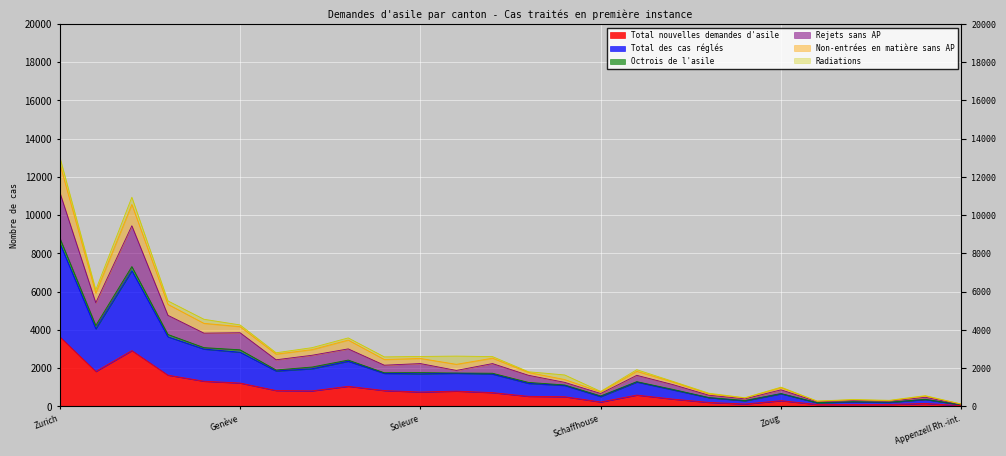

What position from the left is Bâle-Ville?

15